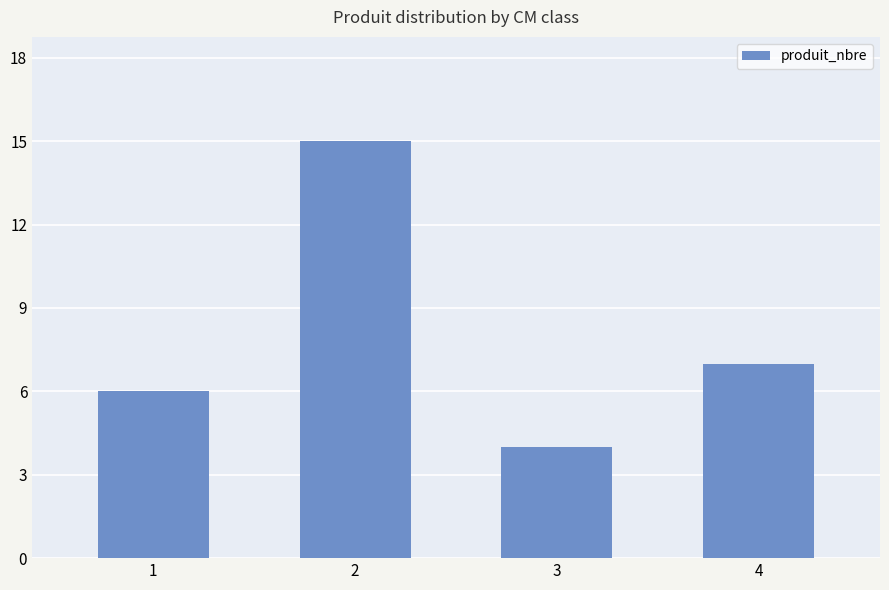

List the labels in order of value, smallest first.

3, 1, 4, 2